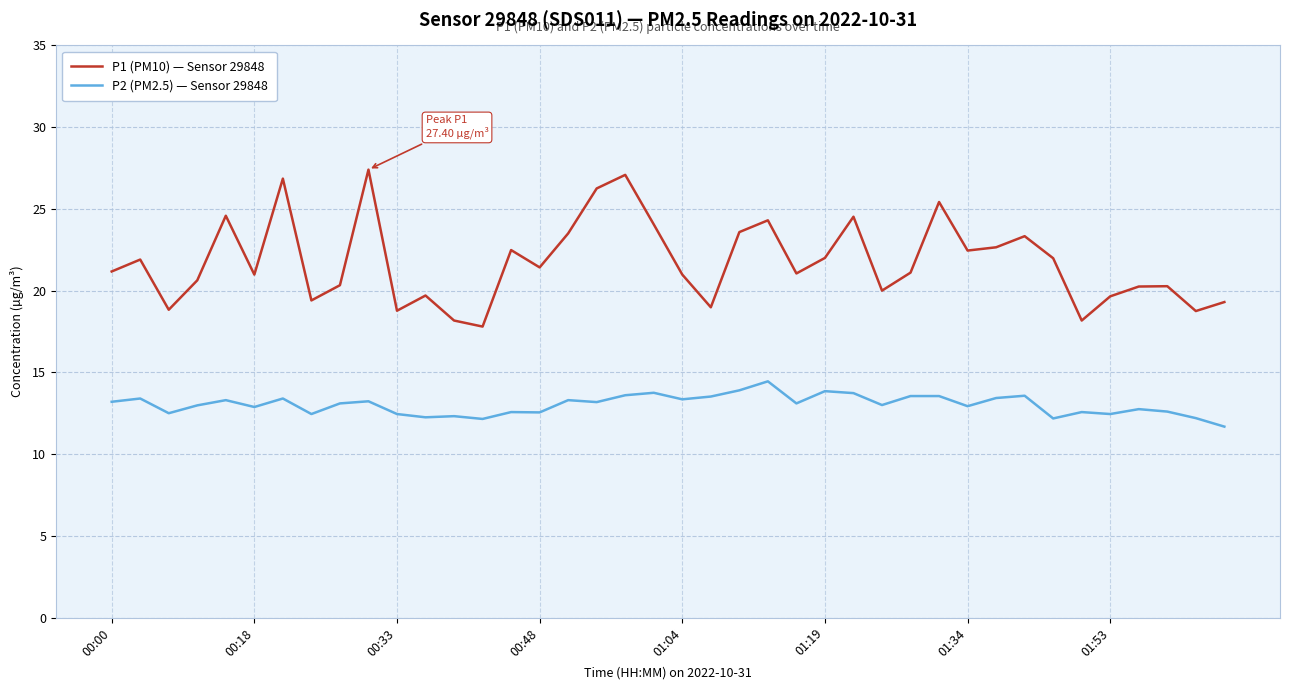

What is the smallest value displayed?

11.7